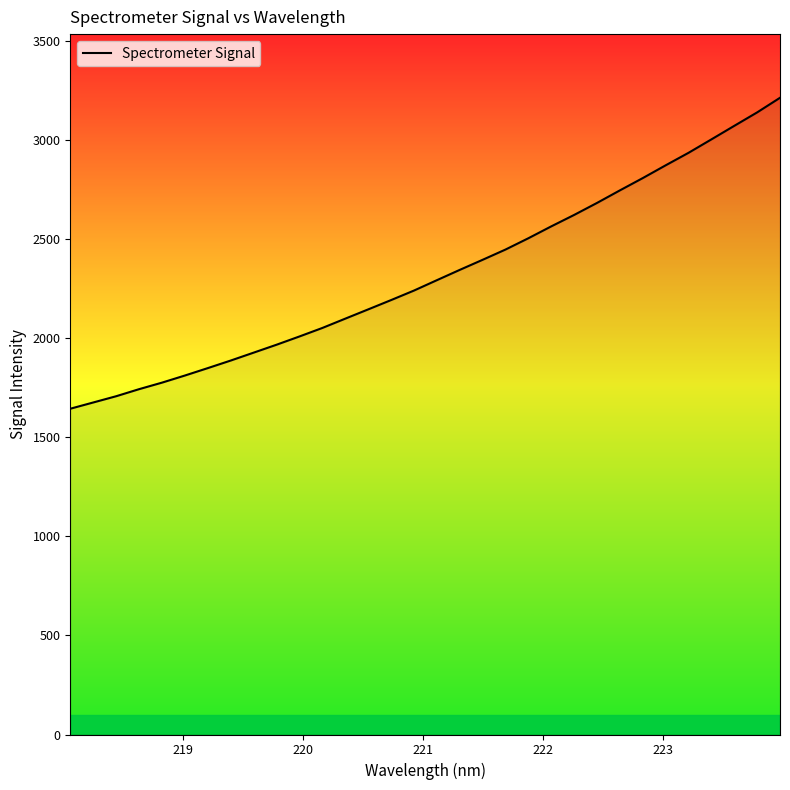

What is the difference between the maximum and minimum values?

1569.7